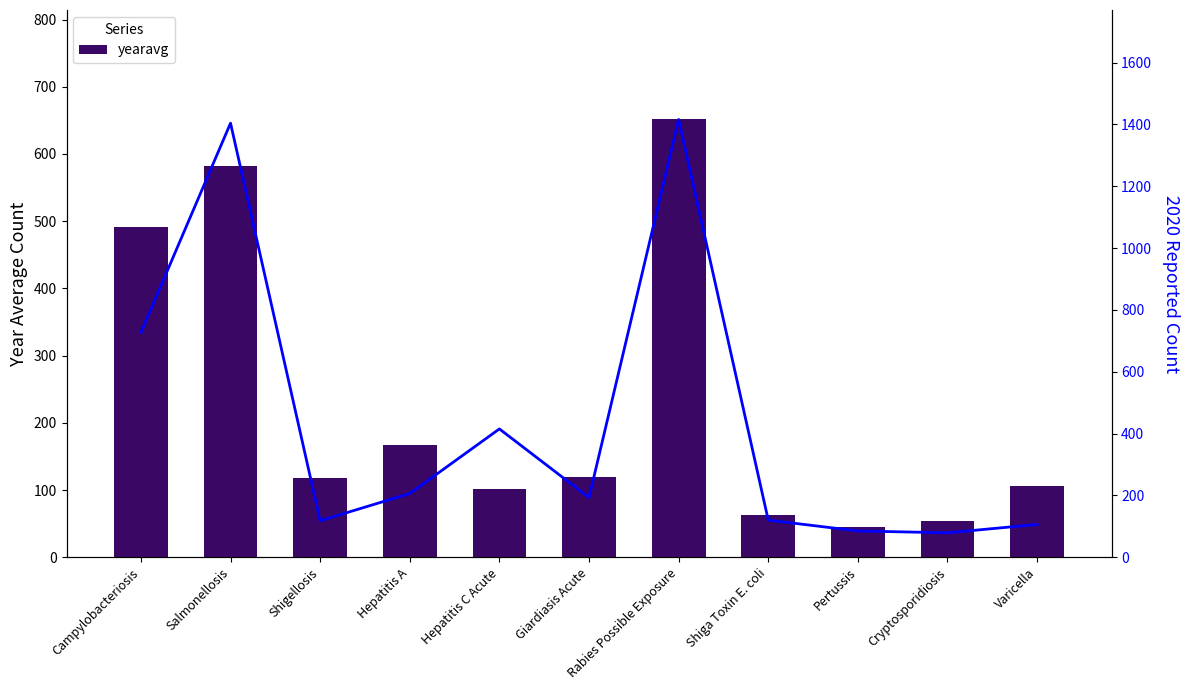

What is the difference between the yearavg values at Cryptosporidiosis and Pertussis?

8.6